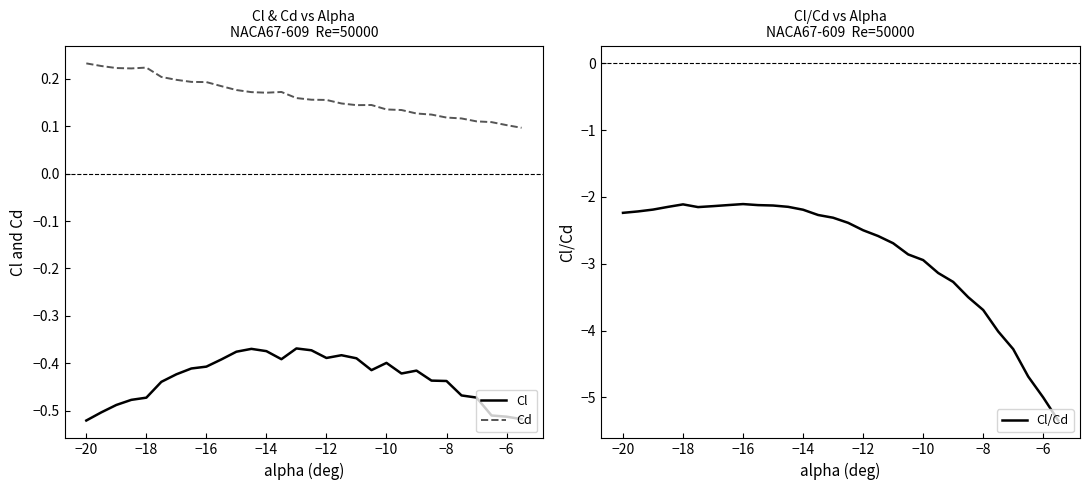

The value of Cd at −20 is 0.3. True or false?

False